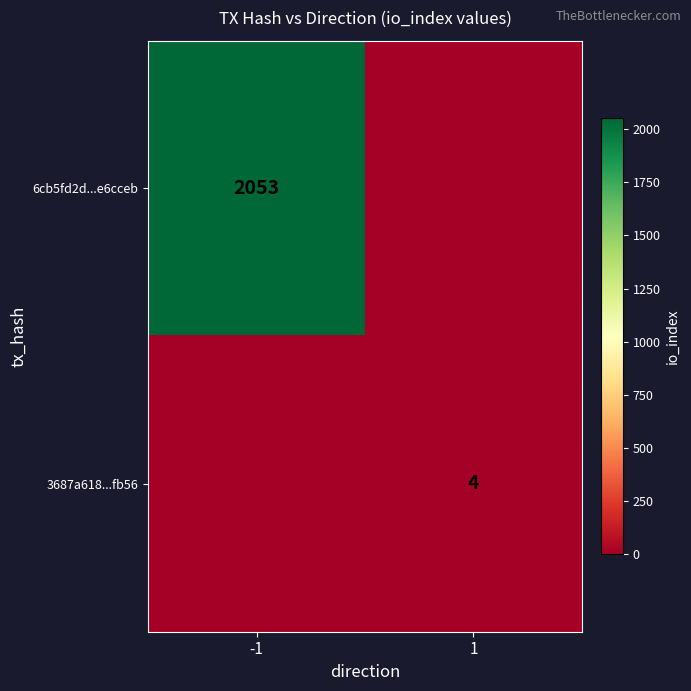

Is it true that 3687a618...fb56 equals 4 at 1?

True